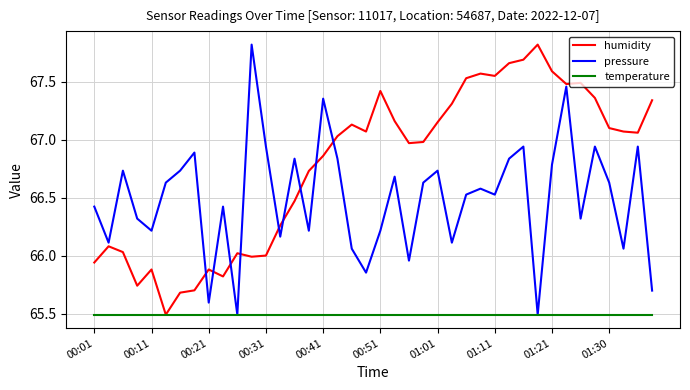

Does the chart display data point markers on the line(s)?

No